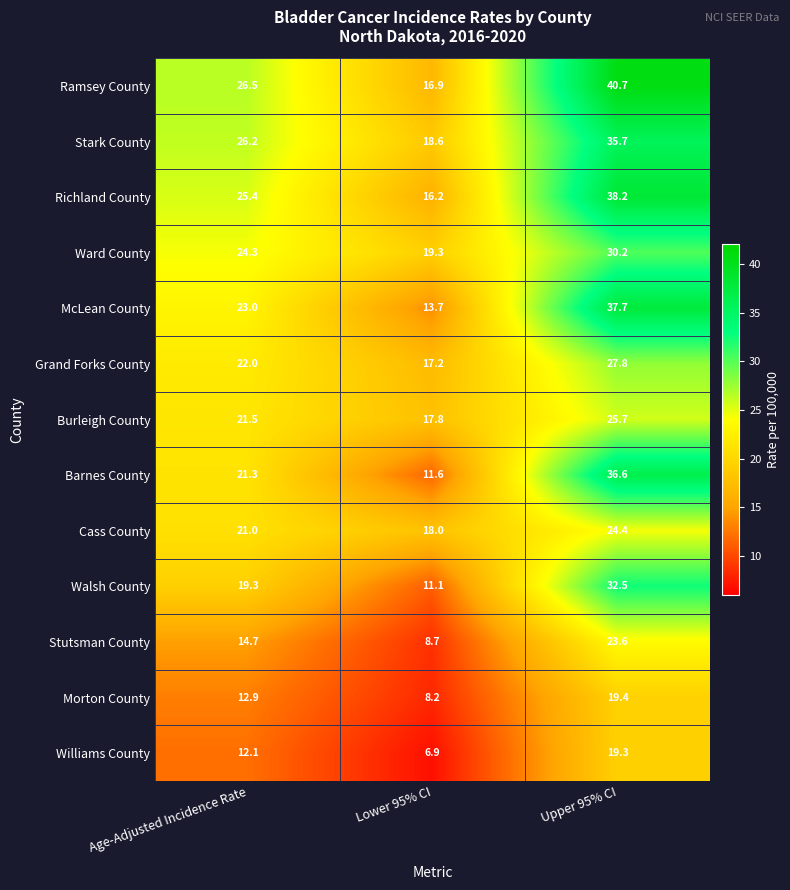

List the labels in order of Morton County value, largest first.

Upper 95% CI, Age-Adjusted Incidence Rate, Lower 95% CI